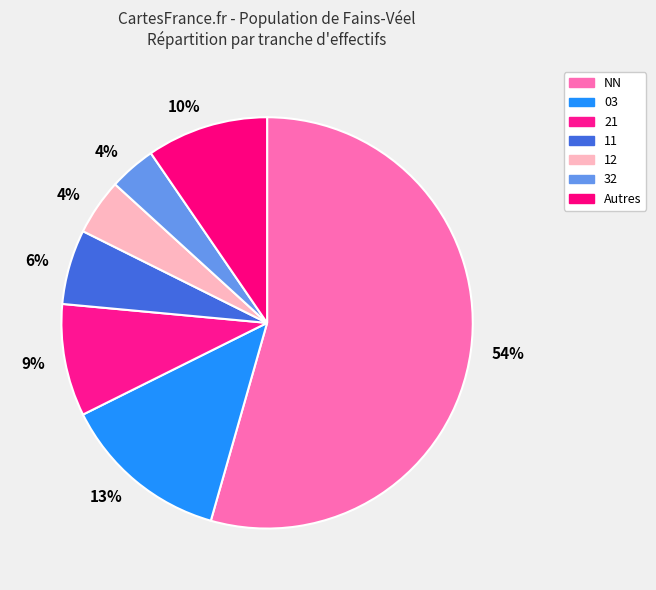

How many segments does this pie chart have?

7